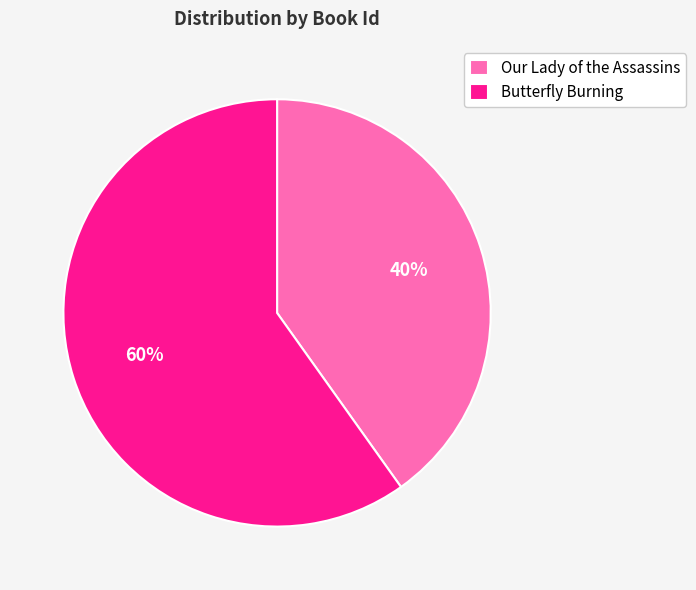

Is the sum of Butterfly Burning and Our Lady of the Assassins greater than half?

Yes